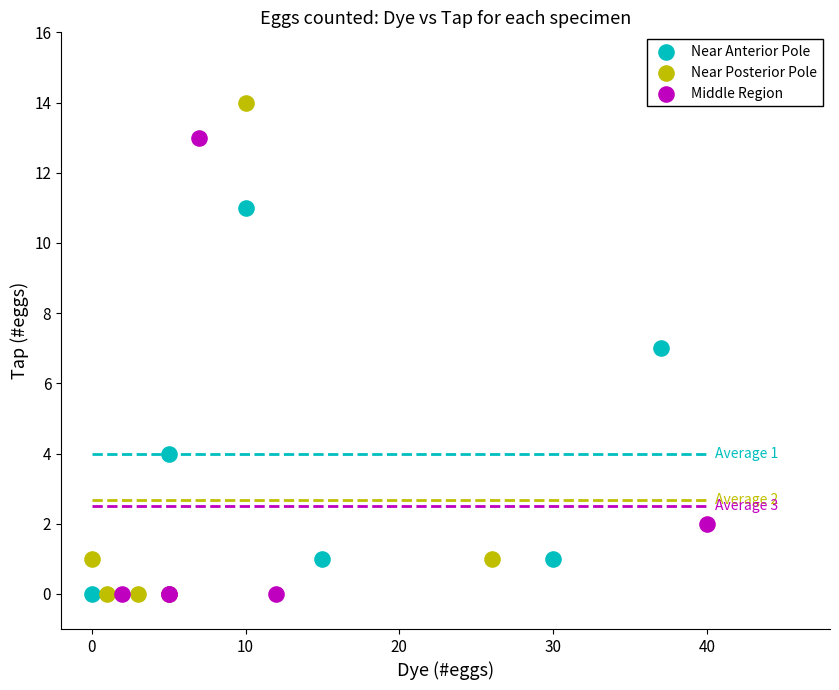

Which series reaches the maximum Y coordinate?

Near Posterior Pole